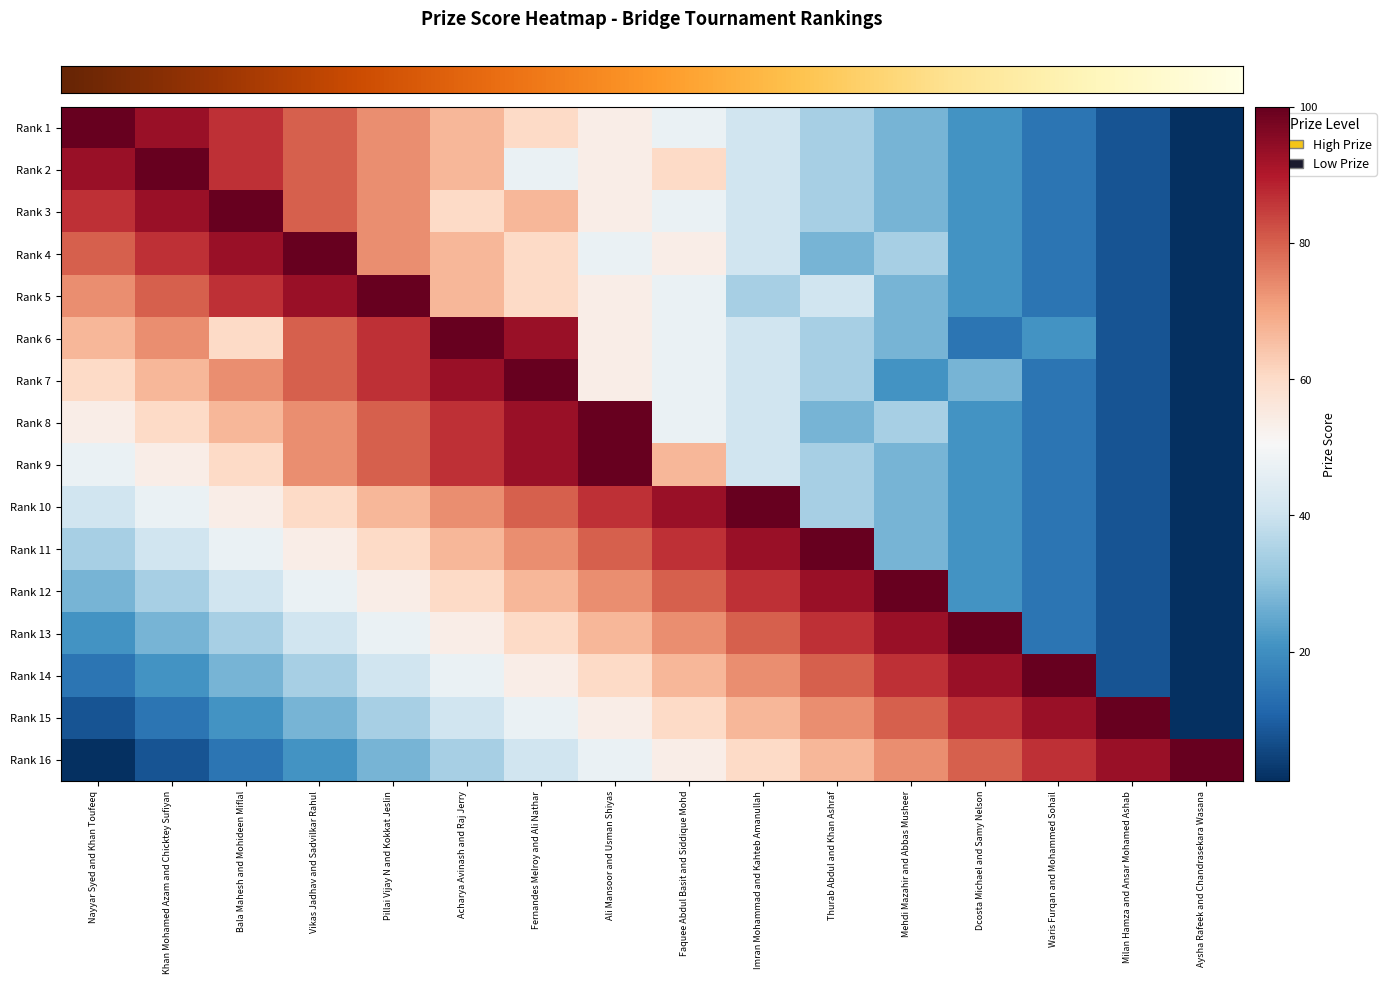

Which has a higher value, Acharya Avinash and Raj Jerry or Thurab Abdul and Khan Ashraf?

Acharya Avinash and Raj Jerry